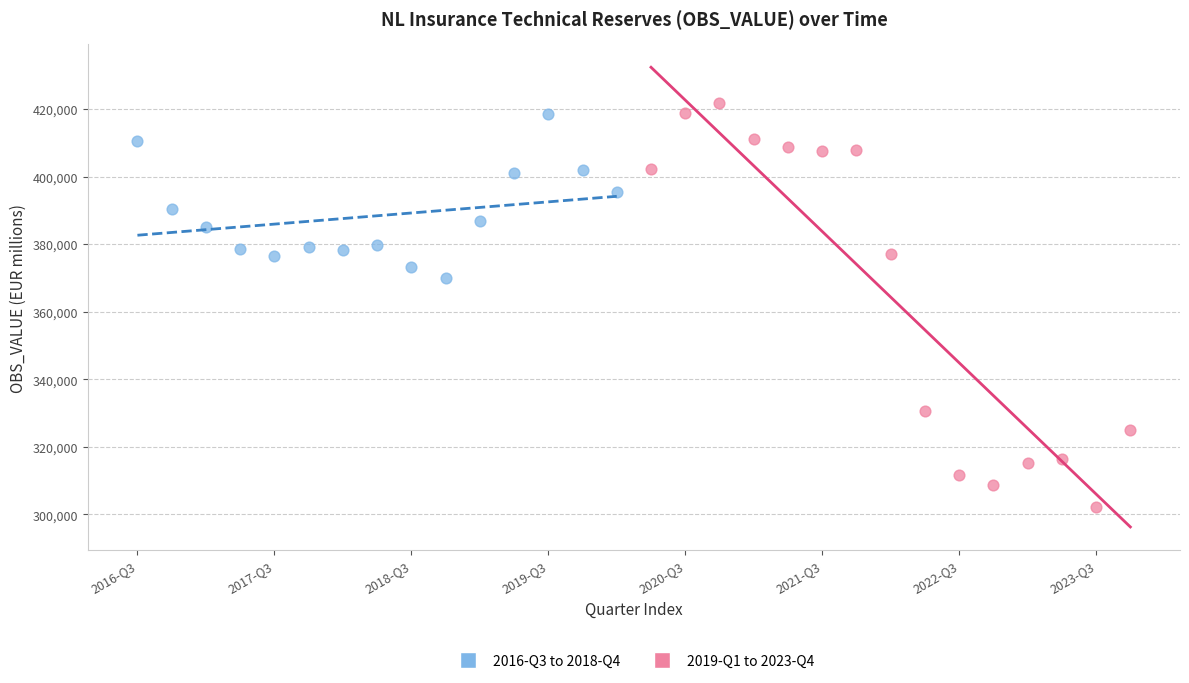

Which series has the largest Y range (max minus min)?

2019-Q1 to 2023-Q4